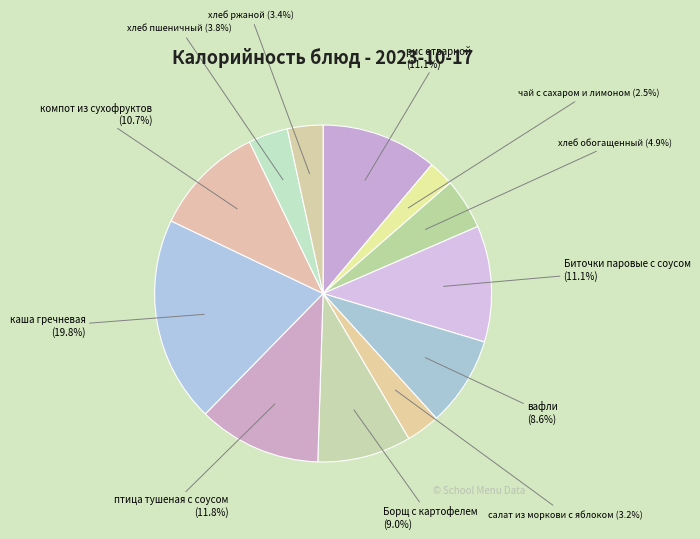

Count the number of slices in the pie.

12